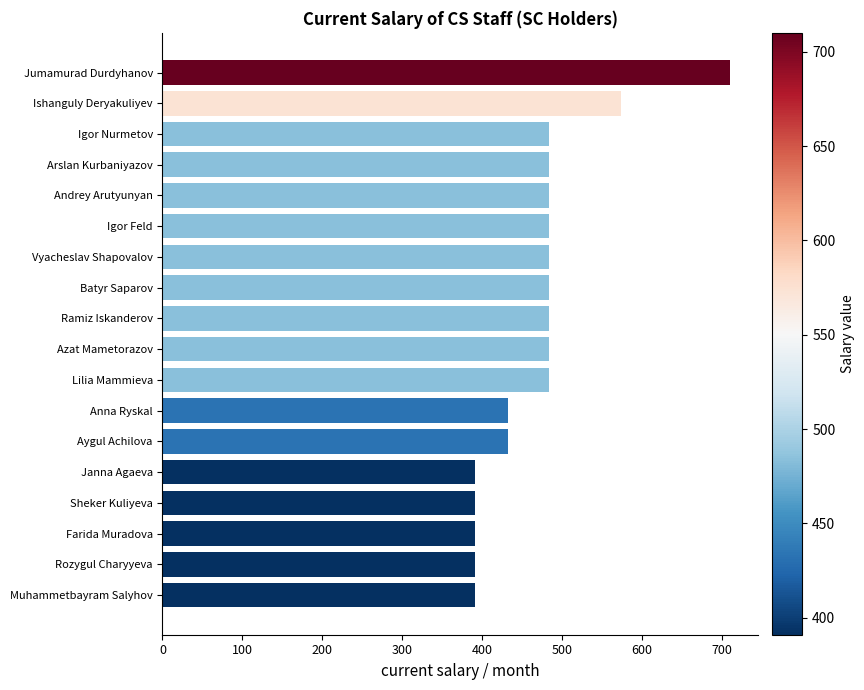

Approximately how many times larger is the value at Muhammetbayram Salyhov compared to Ishanguly Deryakuliyev?

0.7